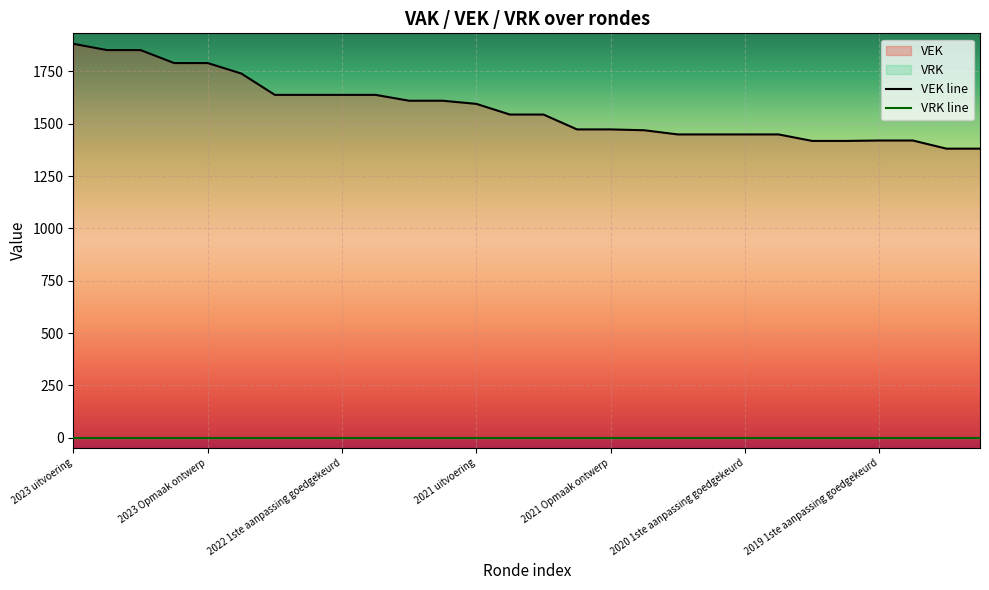

Which series has the largest range (max minus min)?

VEK line